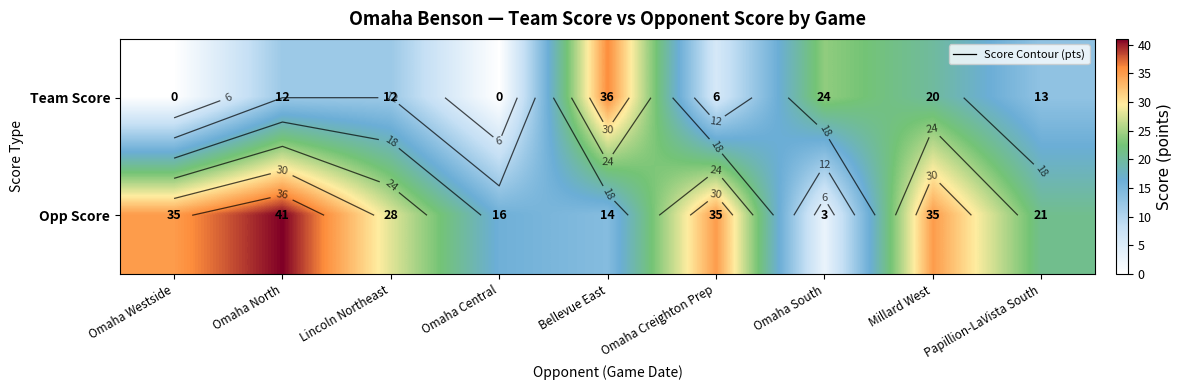

At how many categories does at least one series exceed 29?

5